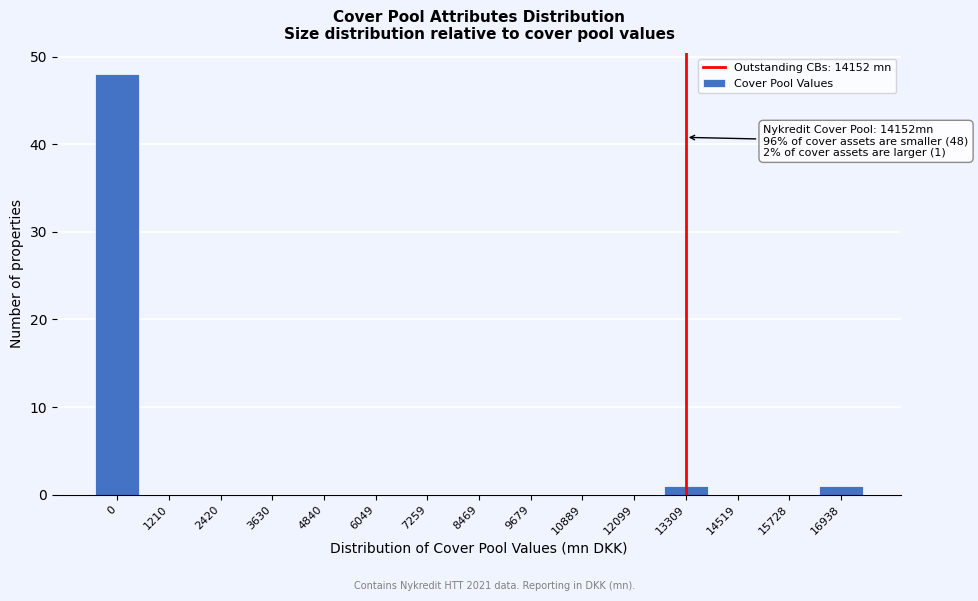

Reading right to left, what are all the values shown in this chart?

16938=1	15728=0	14519=0	13309=1	12099=0	10889=0	9679=0	8469=0	7259=0	6049=0	4840=0	3630=0	2420=0	1210=0	0=48